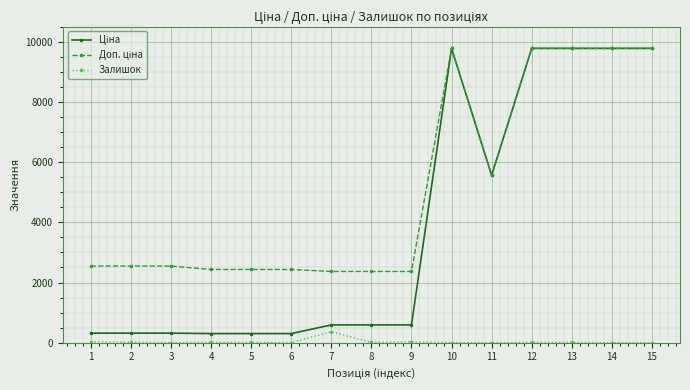

What value does the Залишок series have at 4?

14.0